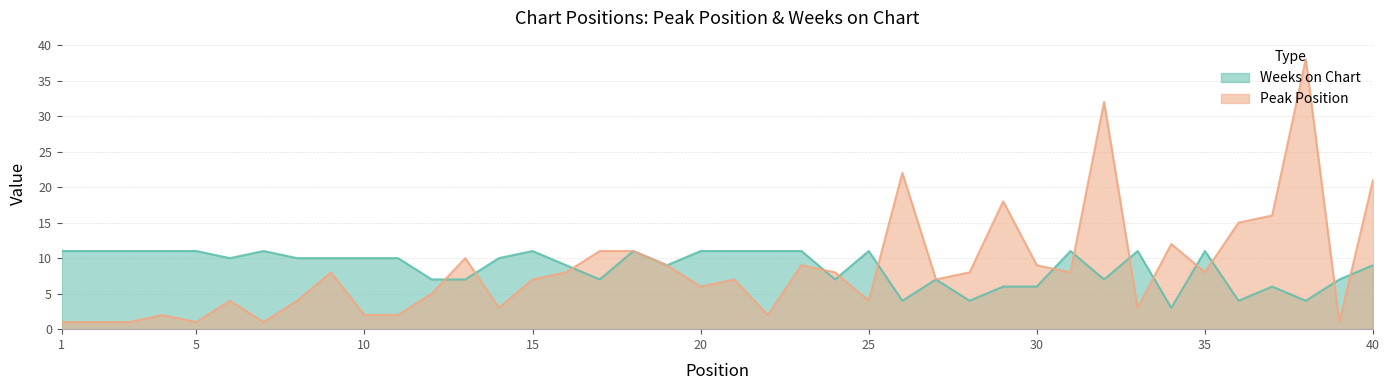

Which category has the lowest value across all series?

1